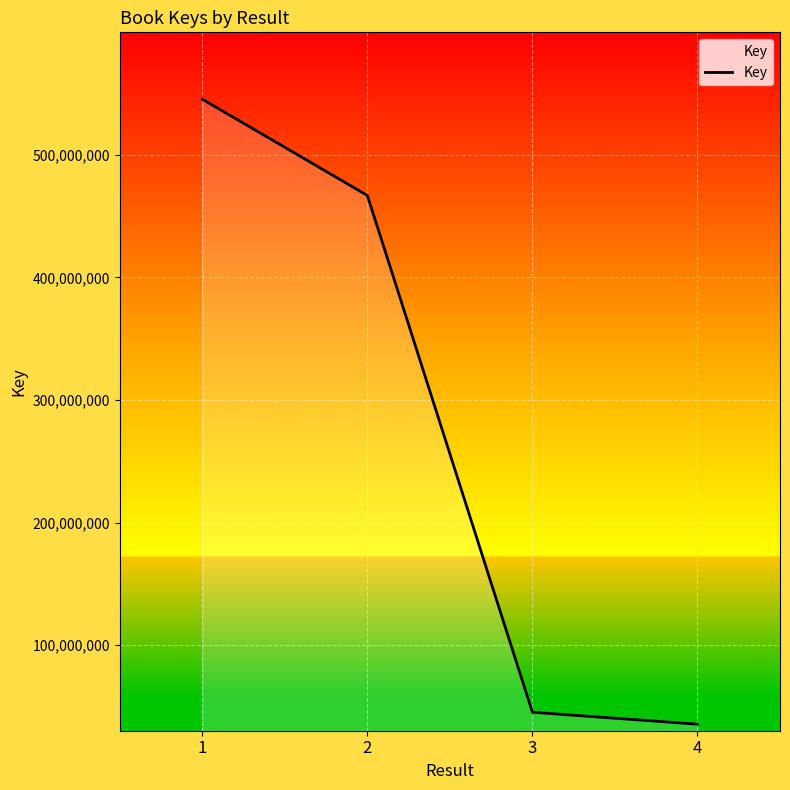

The value at 1 is 545442128. True or false?

True